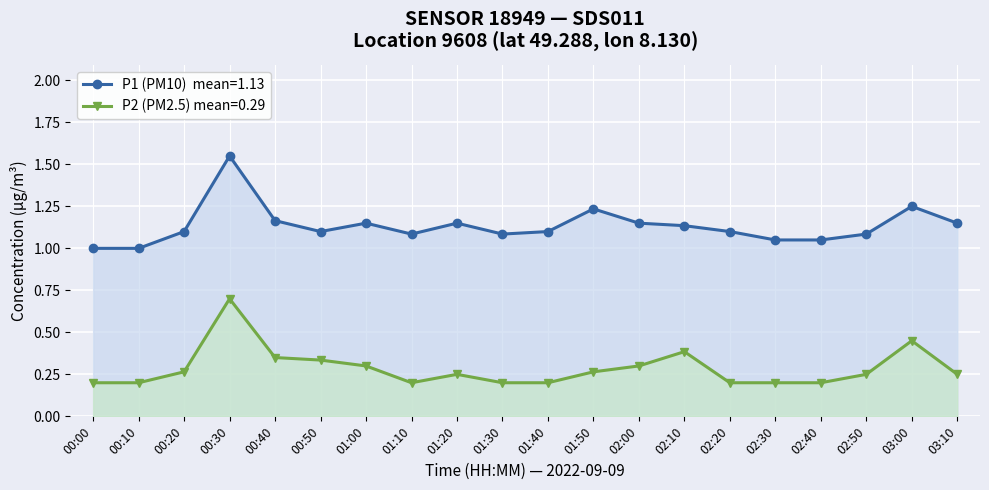

What is the label of the 6th point from the right?

02:20